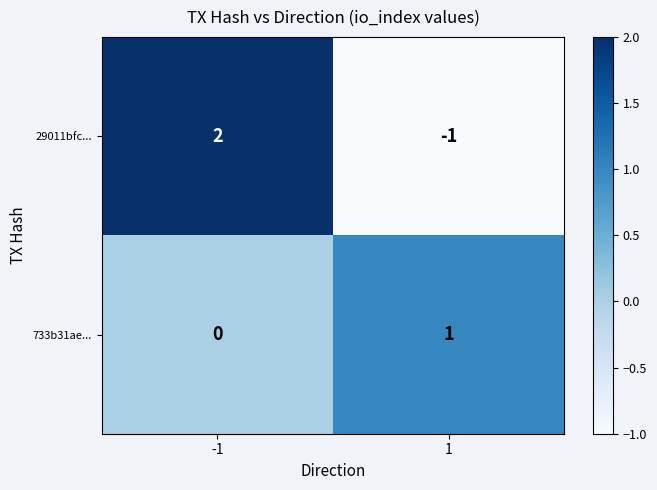

At which category is the sum across all series the highest?

-1